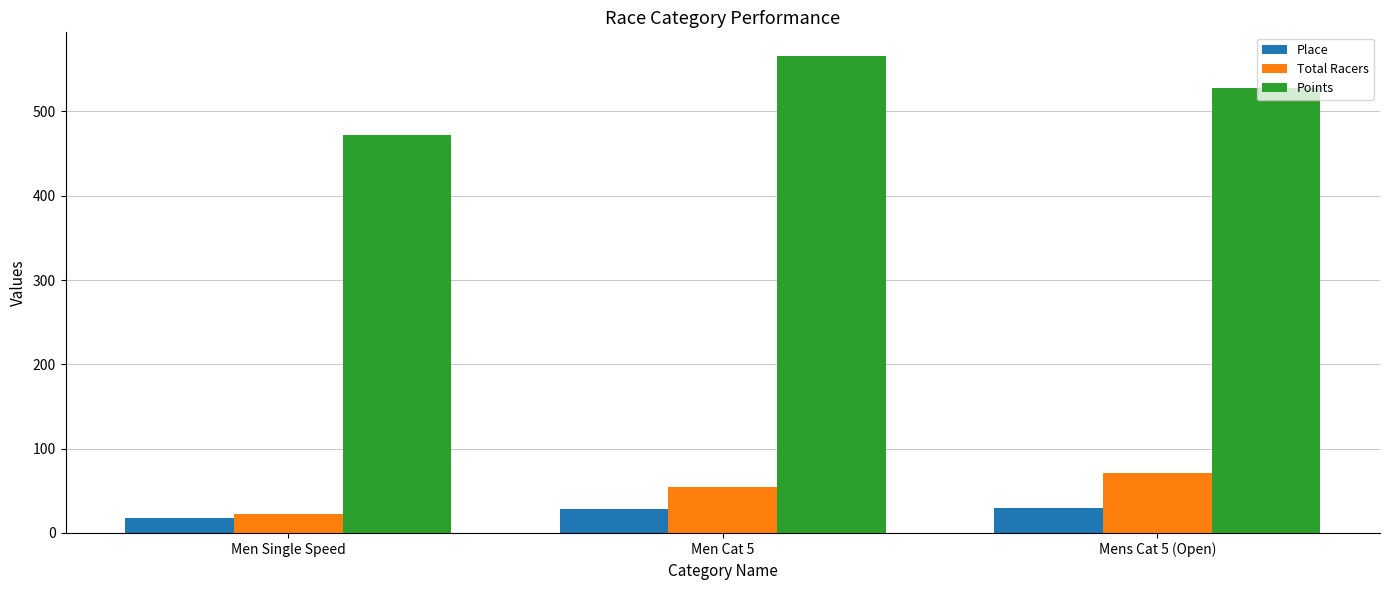

Is it true that Points equals 309.7 at Men Cat 5?

False